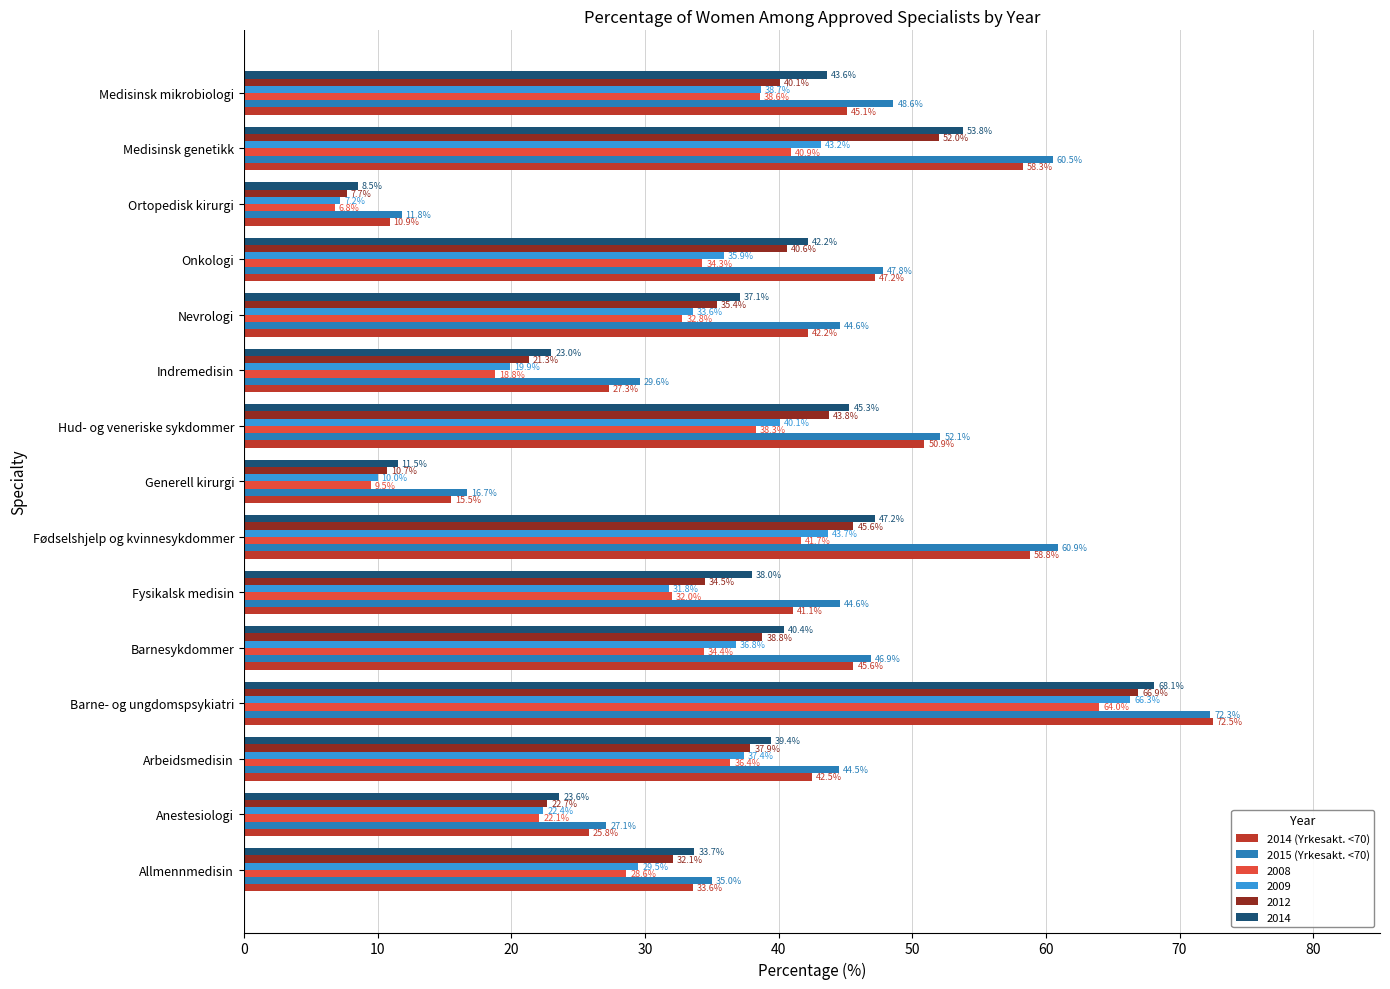

True or false: 2014 has a value of 23.6 at Anestesiologi.

True